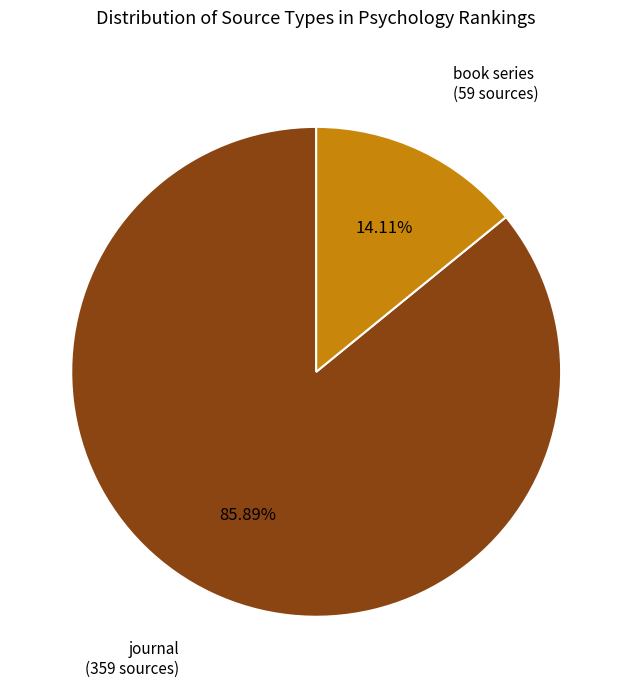

Which slice represents more than half of the pie?

journal